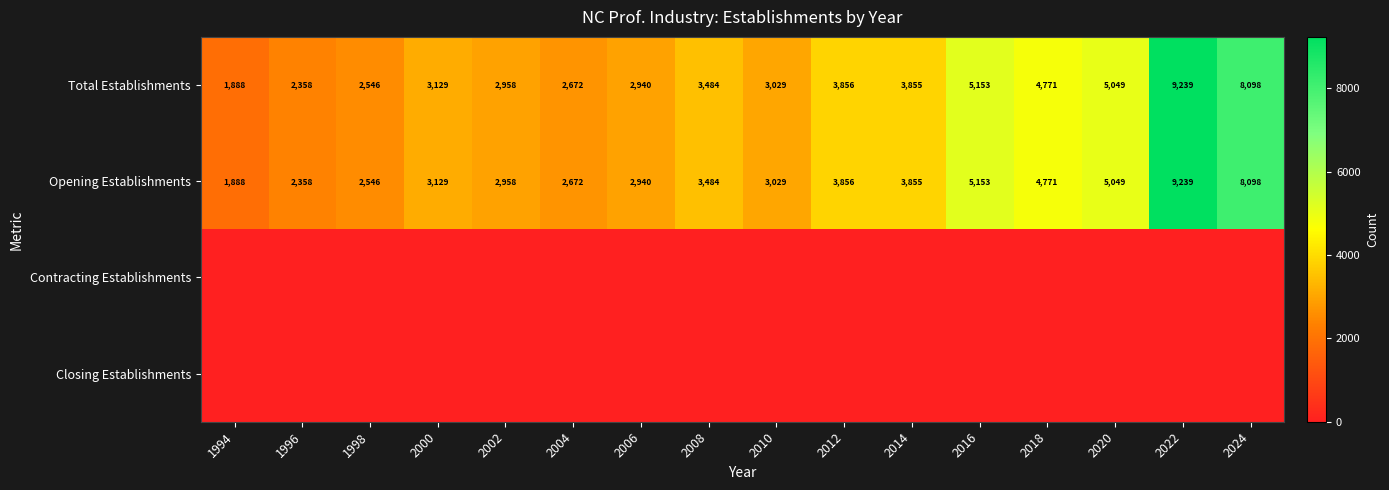

What value does the Total Establishments series have at 2020, to the nearest 100?

5000